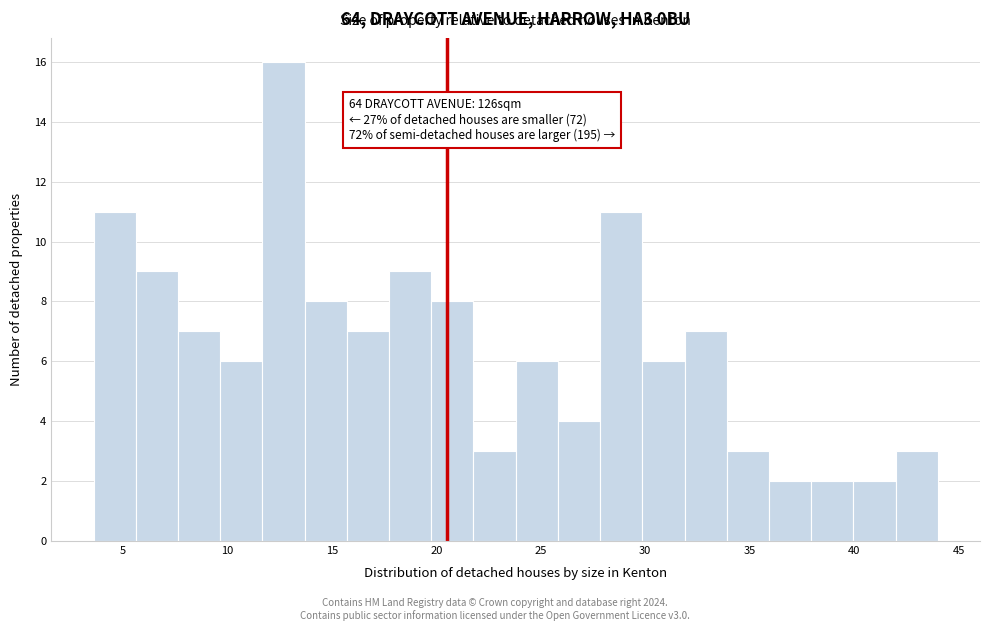

Which range on the x-axis has the tallest bar?

11.5 to 13.5